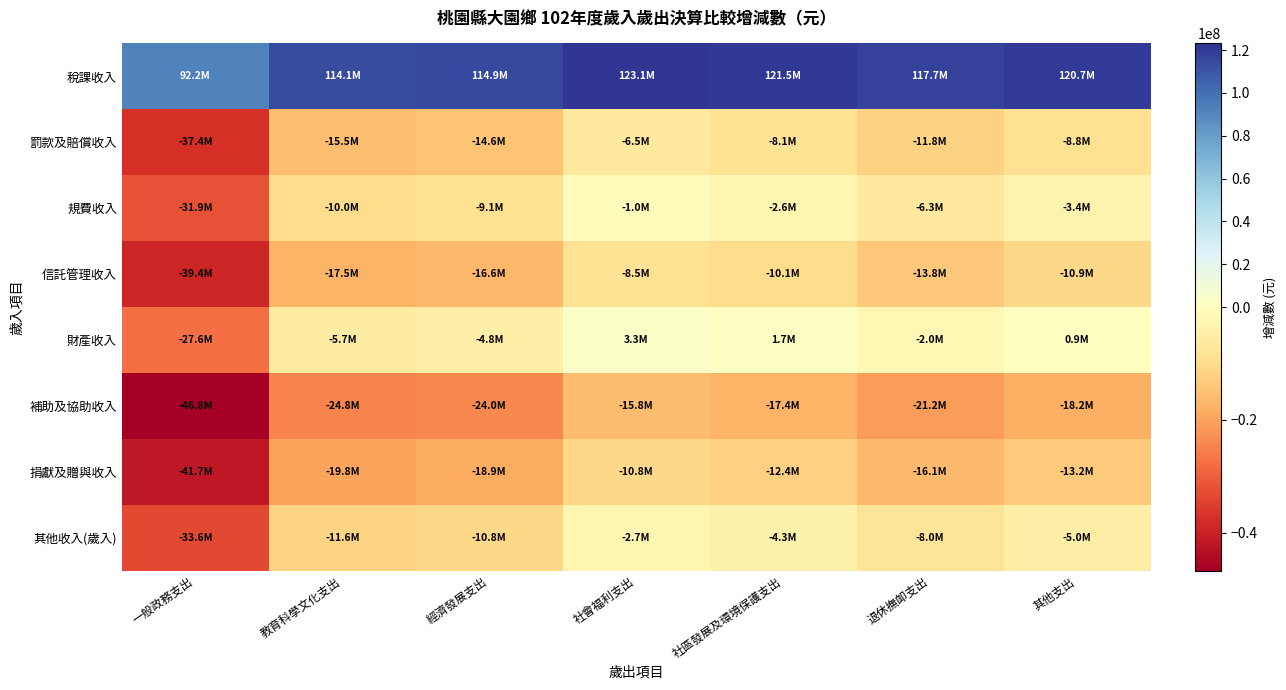

Which series has the largest range (max minus min)?

稅課收入